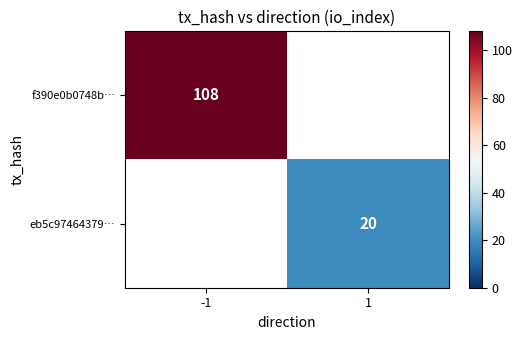

At how many categories does at least one series exceed 44?

1